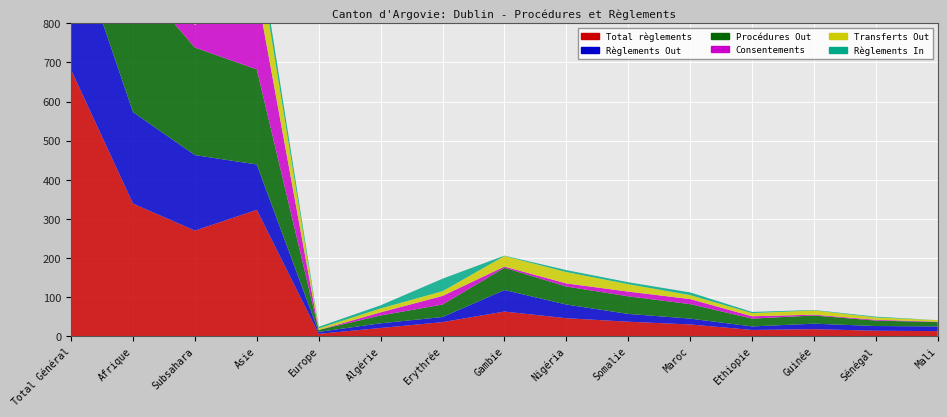

Reading right to left, transcribe all the data shown in this chart.

Total règlements: 13	14	18	16	30	37	46	63	36	21	6	323	270	339	681
Règlements Out: 12	12	14	9	15	20	35	55	13	12	5	116	193	234	358
Procédures Out: 11	14	21	20	37	45	46	57	32	20	5	243	275	349	606
Consentements: 1	2	2	6	13	12	8	3	22	8	0	200	58	82	288
Transferts Out: 4	6	11	8	10	19	29	27	12	10	4	112	134	163	282
Règlements In: 0	2	1	3	7	5	5	1	32	8	4	31	61	85	124